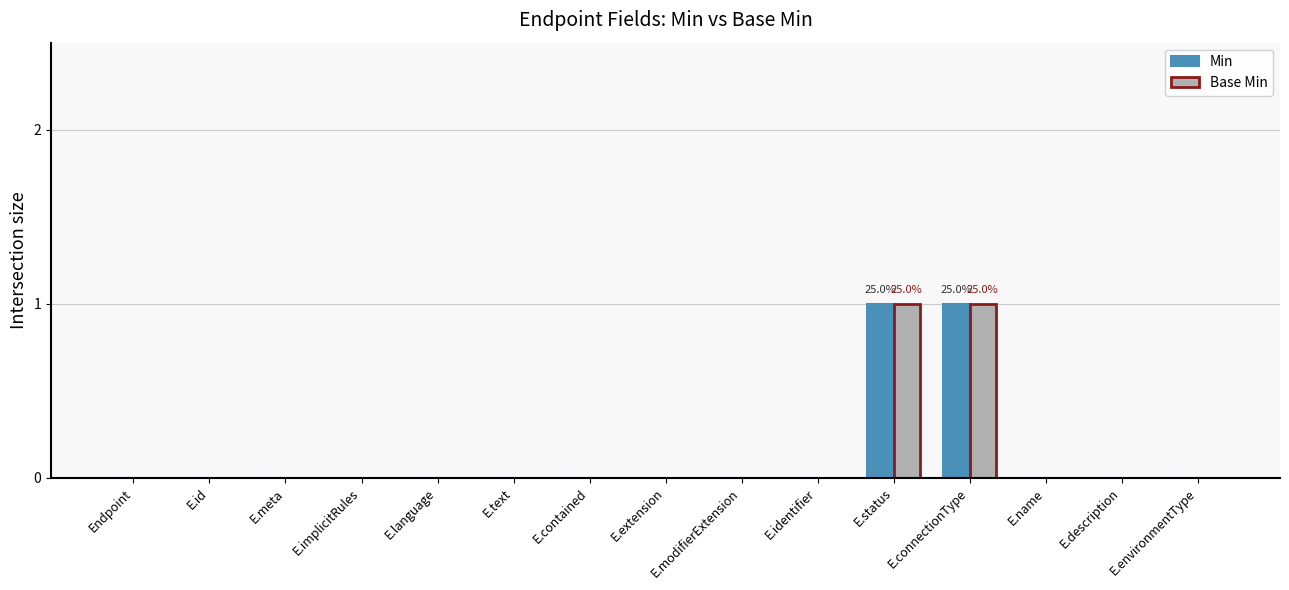

Is it true that Base Min equals 0 at E.meta?

True